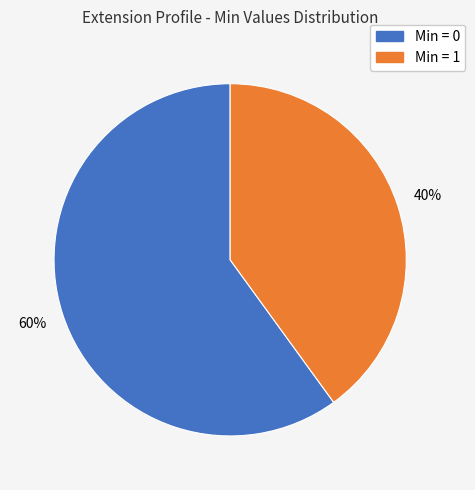

Does any single category account for the majority?

Yes